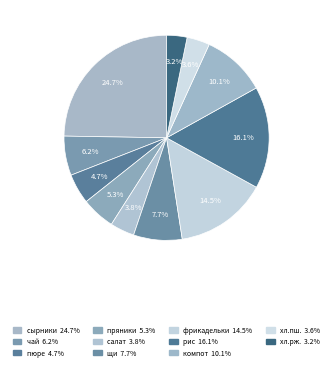

How many segments does this pie chart have?

11